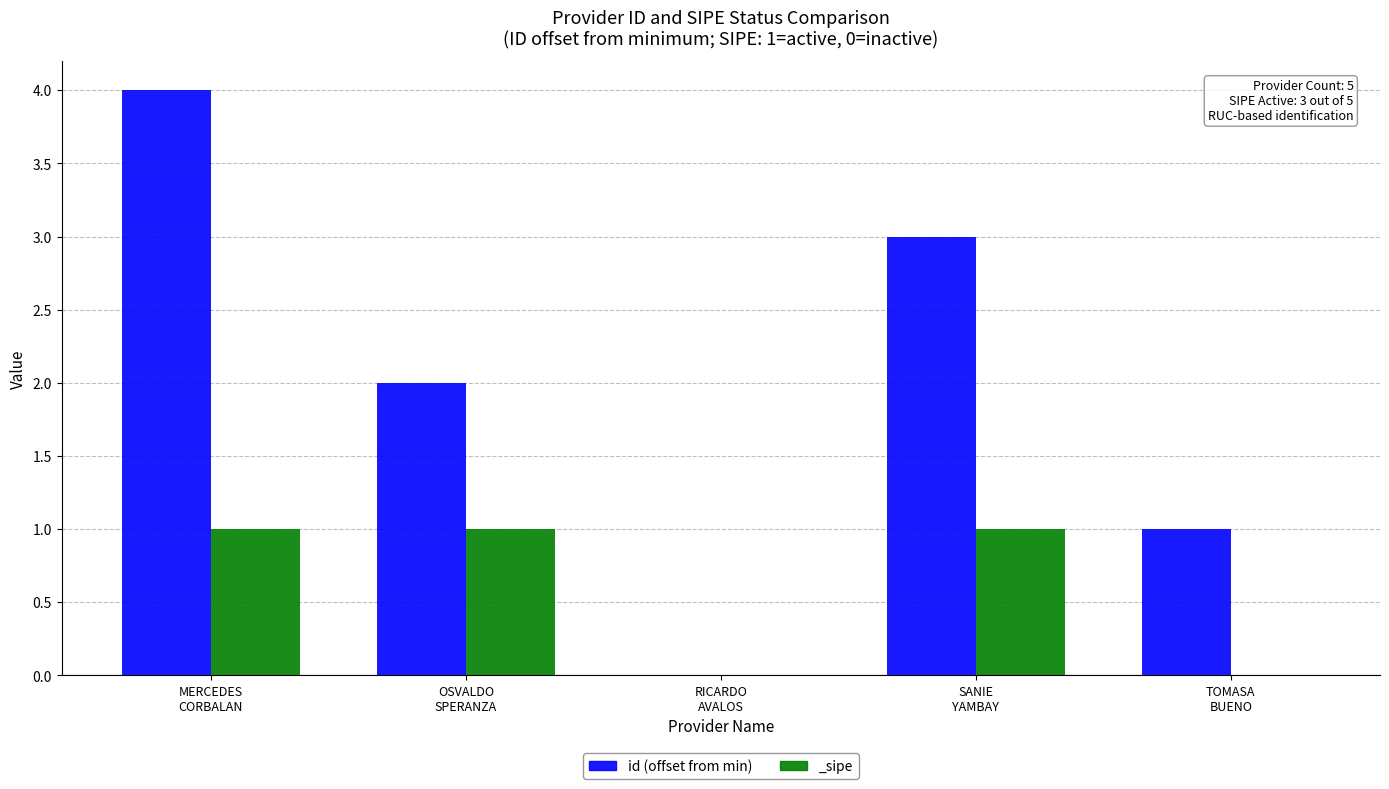

What is the highest value of the id (offset from min) series?

4